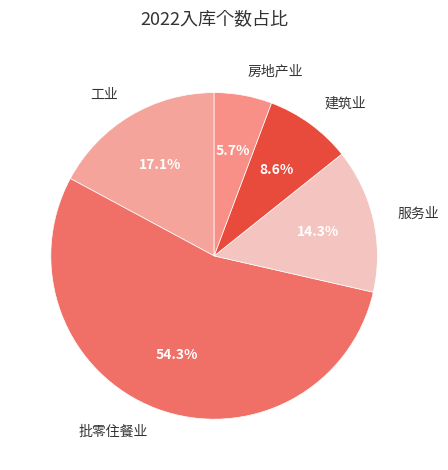

To the nearest percent, what portion does 服务业 represent?

14%